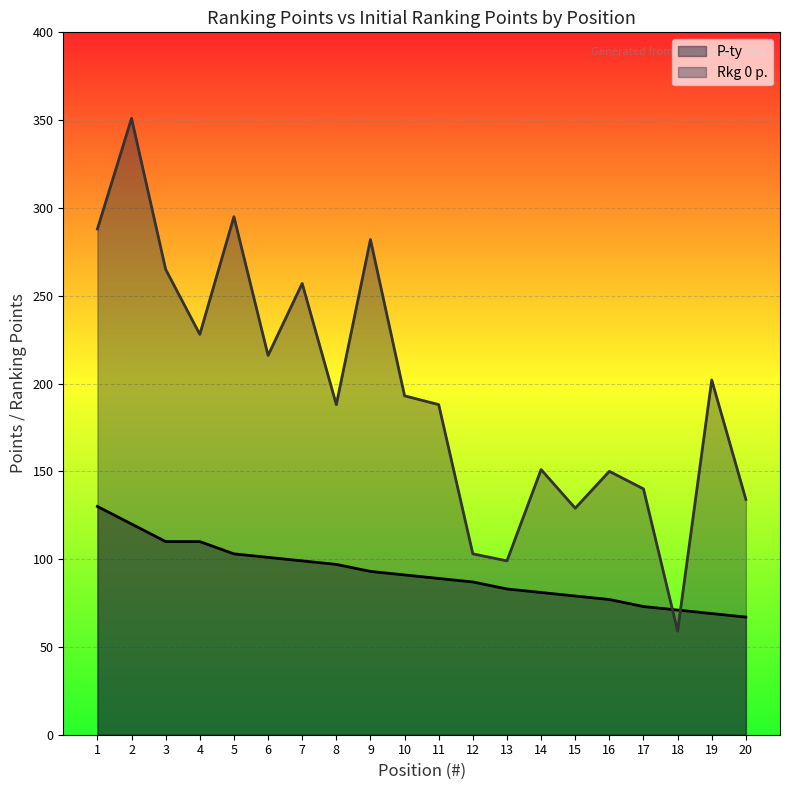

At which label does P-ty reach its peak?

1